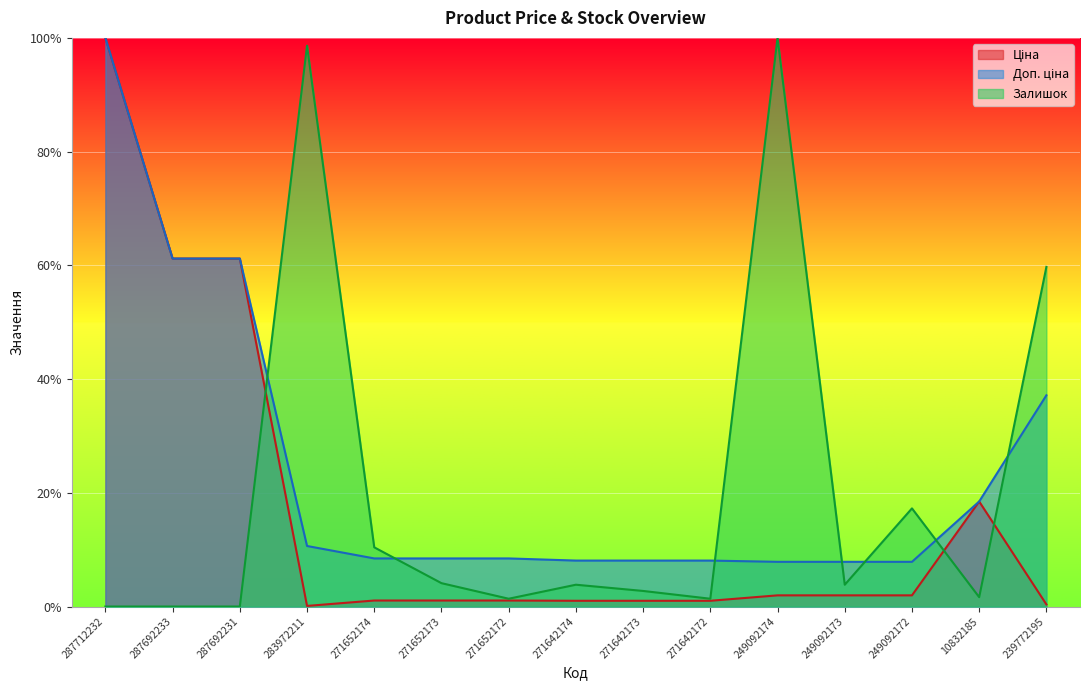

What is the label of the 9th point from the left?

271642173